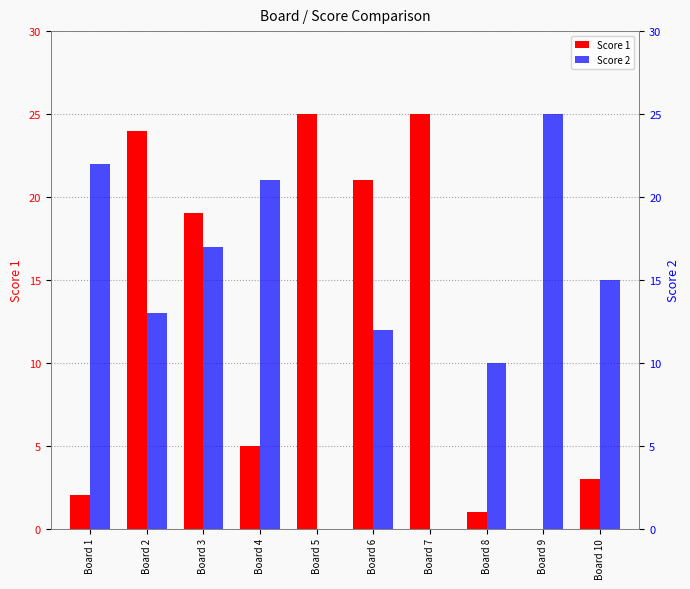

Rank the series by their average value, from highest to lowest.

Score 2, Score 1